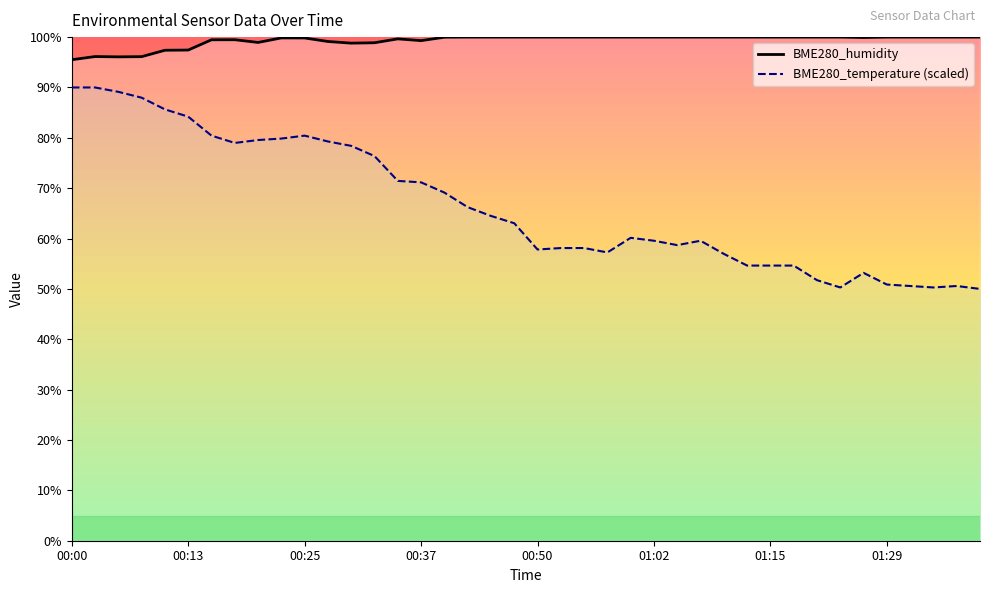

True or false: BME280_humidity and BME280_temperature intersect in this chart.

False